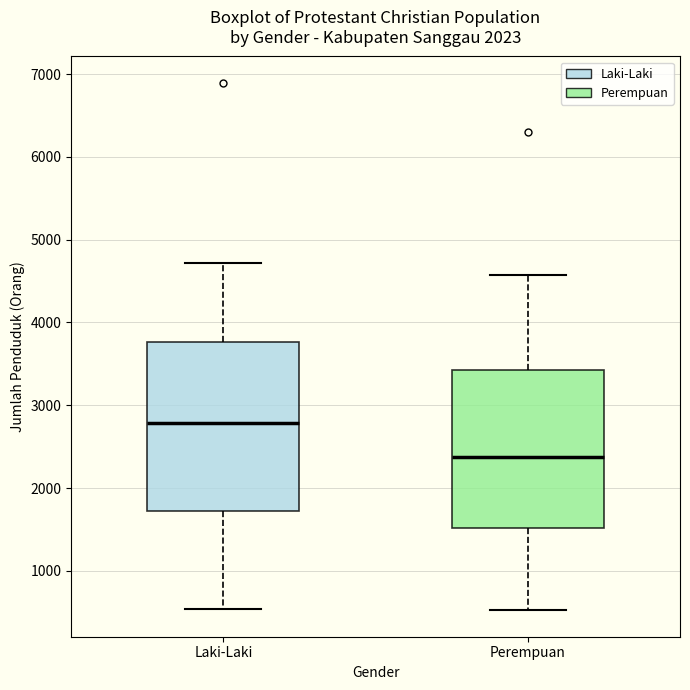

Where does the median line of the box for Perempuan sit on the y-axis? The values are not printed on the chart, so give them approximately, as read against the axis.

2400